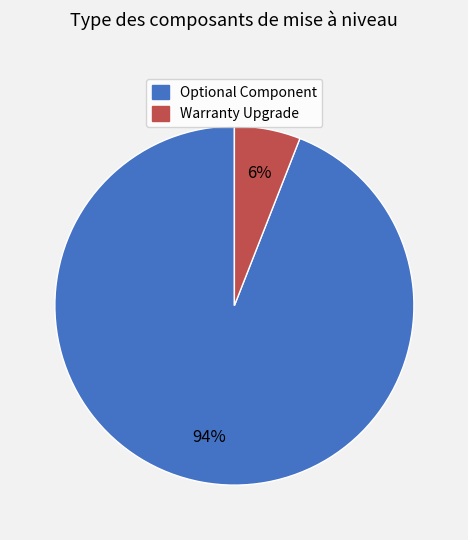

To the nearest percent, what percentage of the pie is Optional Component?

94%